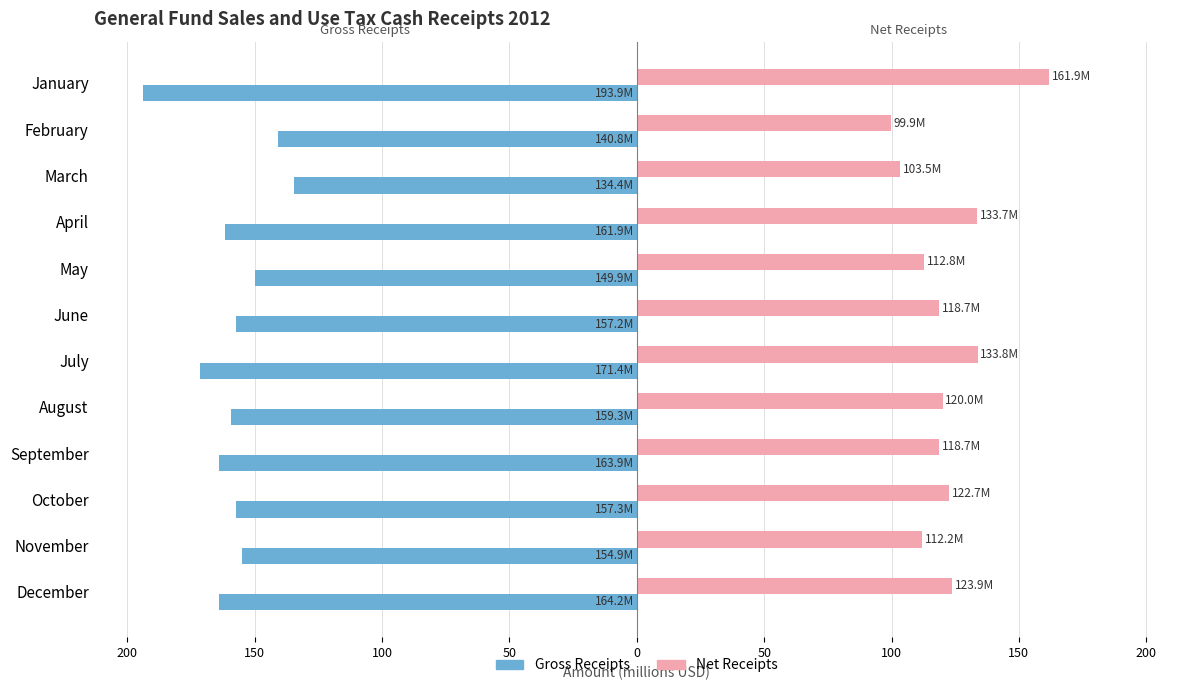

Reading left to right, extract all data points from this chart.

Gross Receipts: -193.9	-140.8	-134.4	-161.9	-149.9	-157.2	-171.4	-159.3	-163.9	-157.3	-154.9	-164.2
Net Receipts: 161.9	99.9	103.5	133.7	112.8	118.7	133.8	120.0	118.7	122.7	112.2	123.9